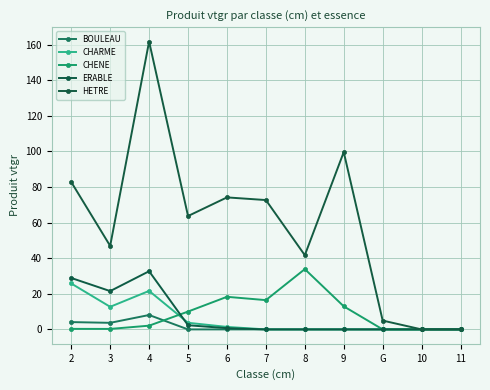

What position from the left is G?

9